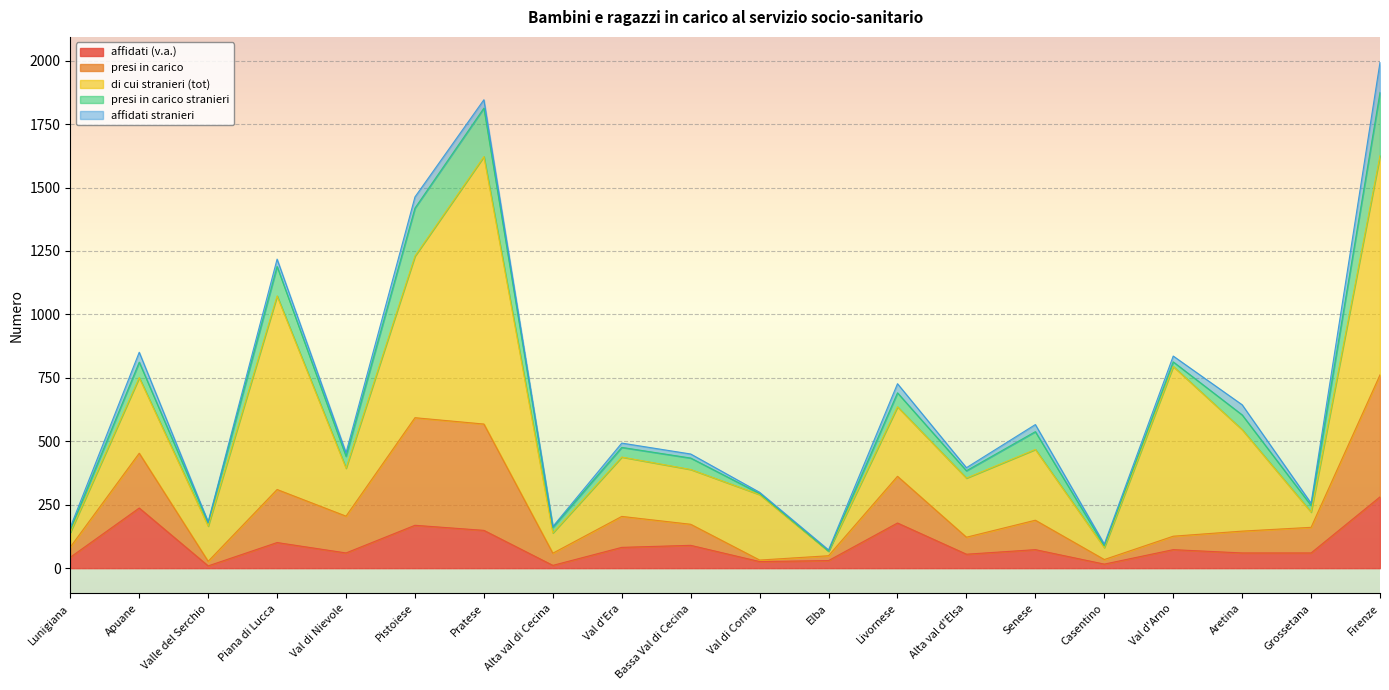

What position from the right is Firenze?

1